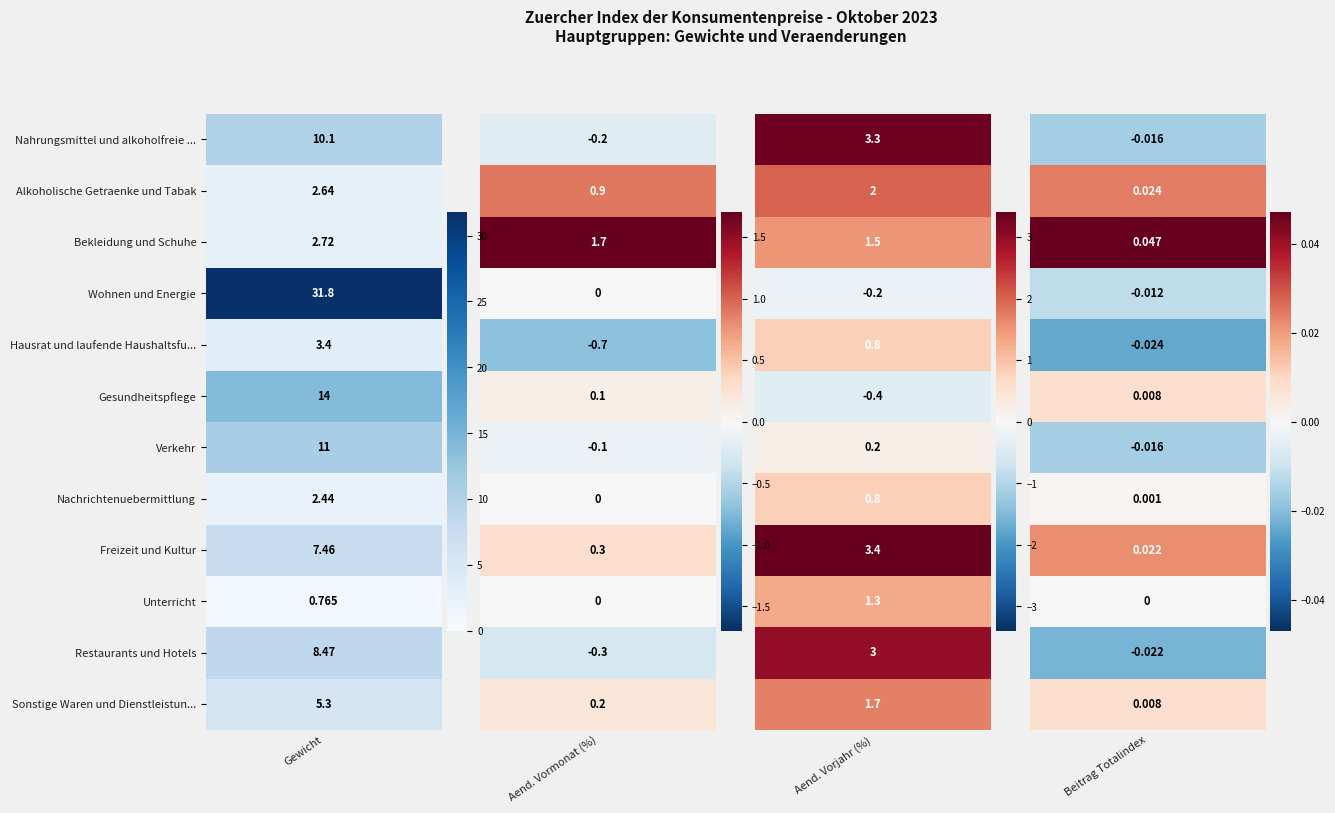

What is the approximate value of Verkehr at 1?

-0.1